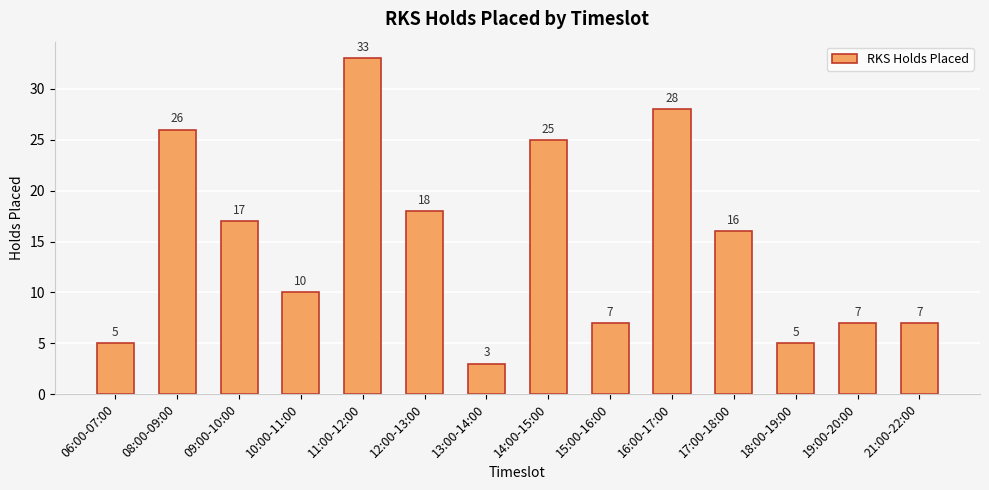

What is the ratio of the value at 14:00-15:00 to the value at 09:00-10:00?

1.5